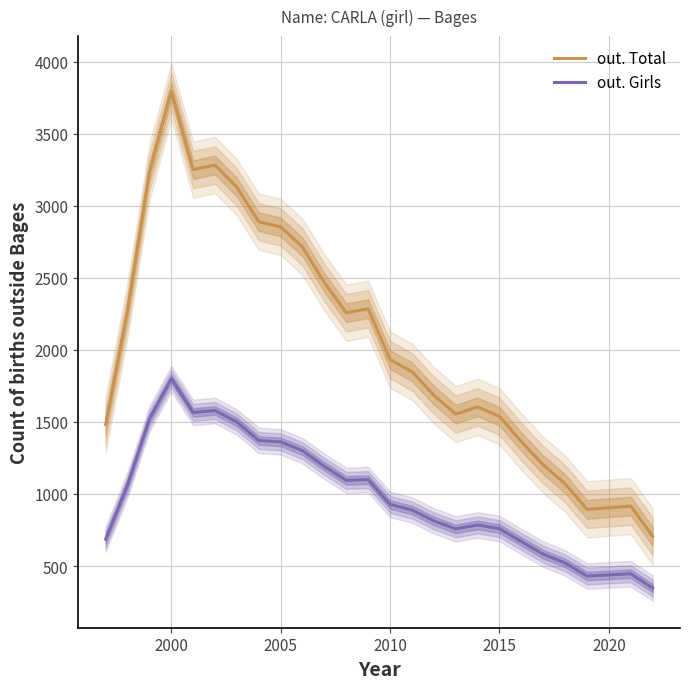

Is this an area chart (filled region under the line)?

No